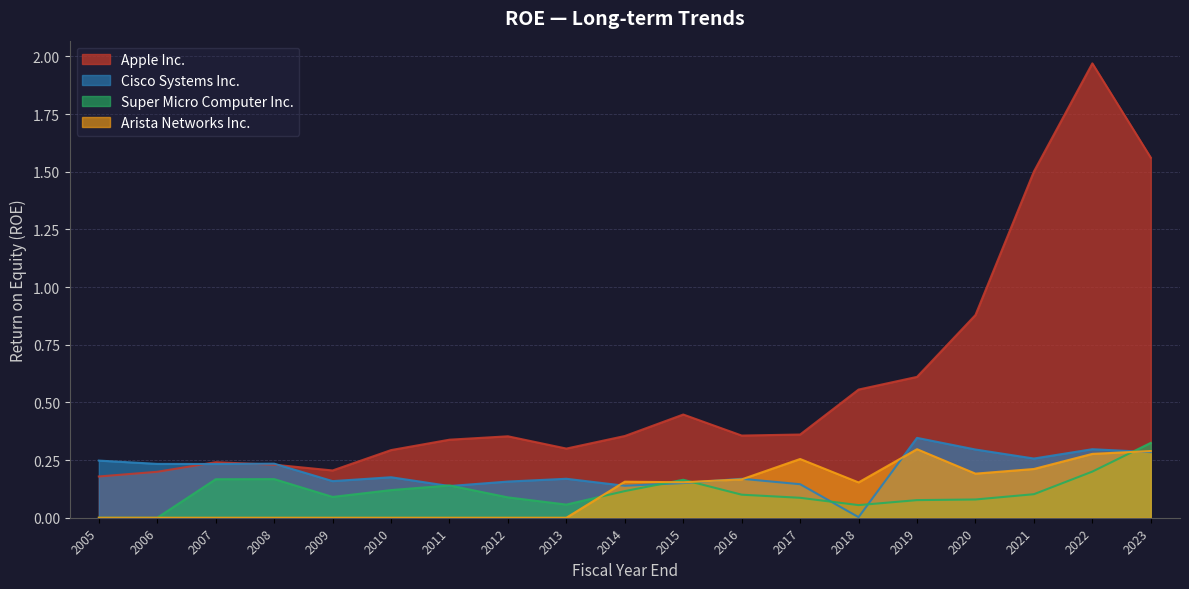

What is the sum of the Apple Inc. values at 2019 and 2010?

0.9